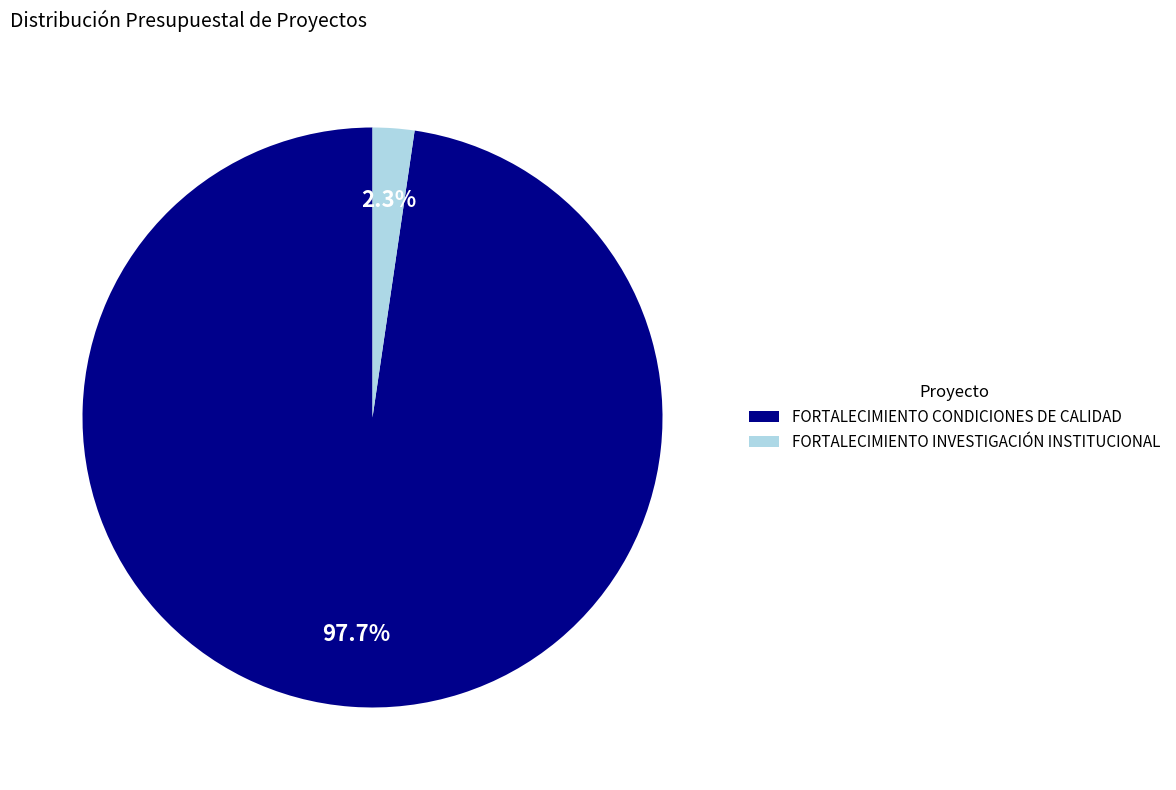

Do FORTALECIMIENTO INVESTIGACIÓN INSTITUCIONAL and FORTALECIMIENTO CONDICIONES DE CALIDAD together represent more than half of the pie?

Yes